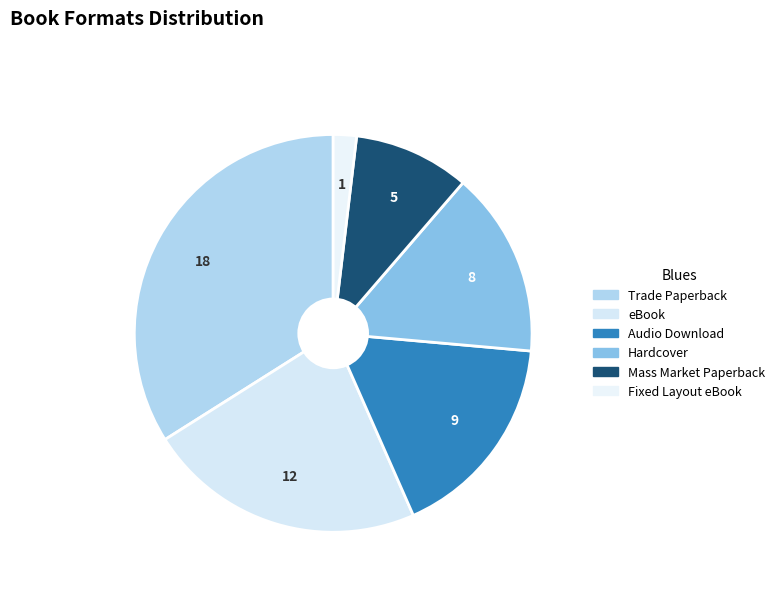

How many slices are in this pie chart?

6